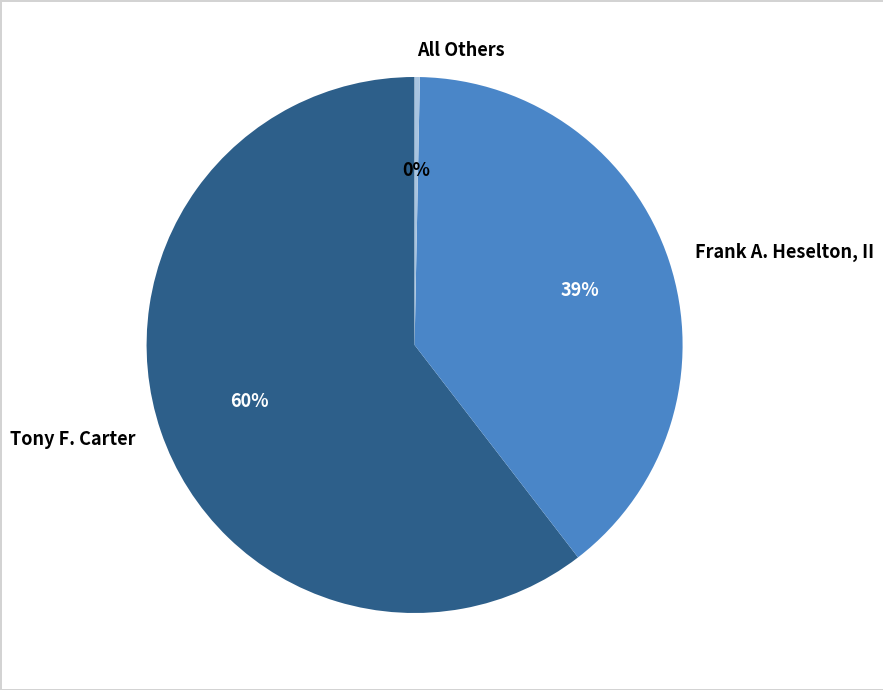

Combined, do Tony F. Carter and All Others account for over 50%?

Yes